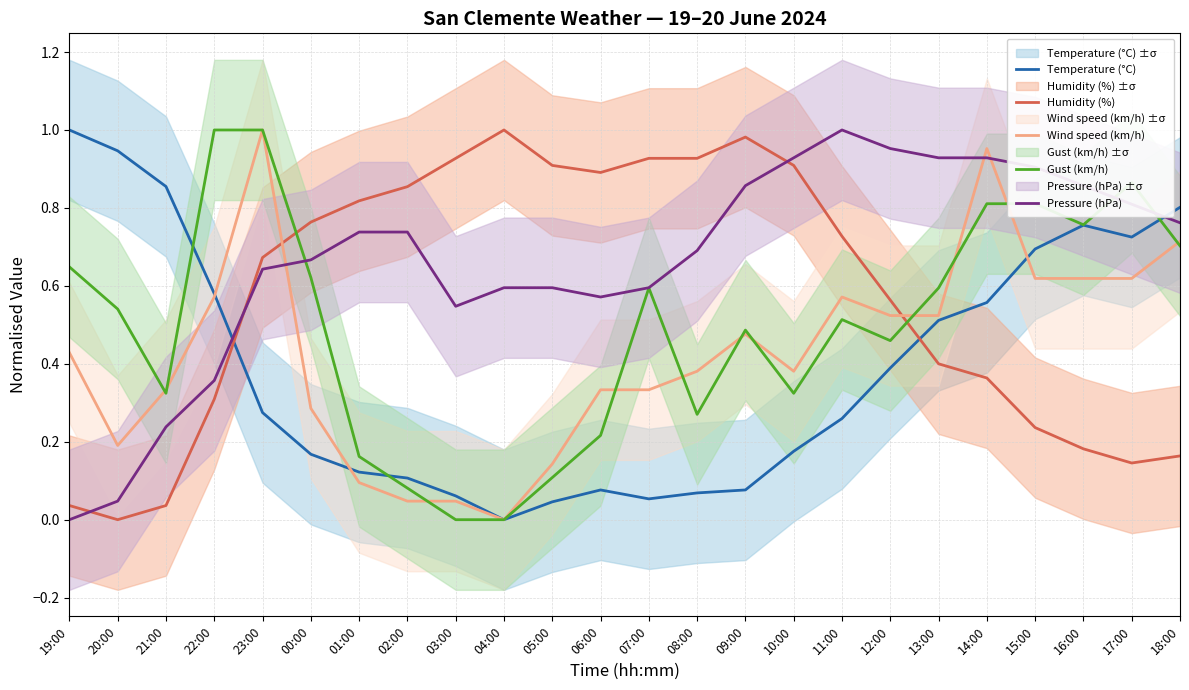

What is the label of the 7th point from the left?

01:00